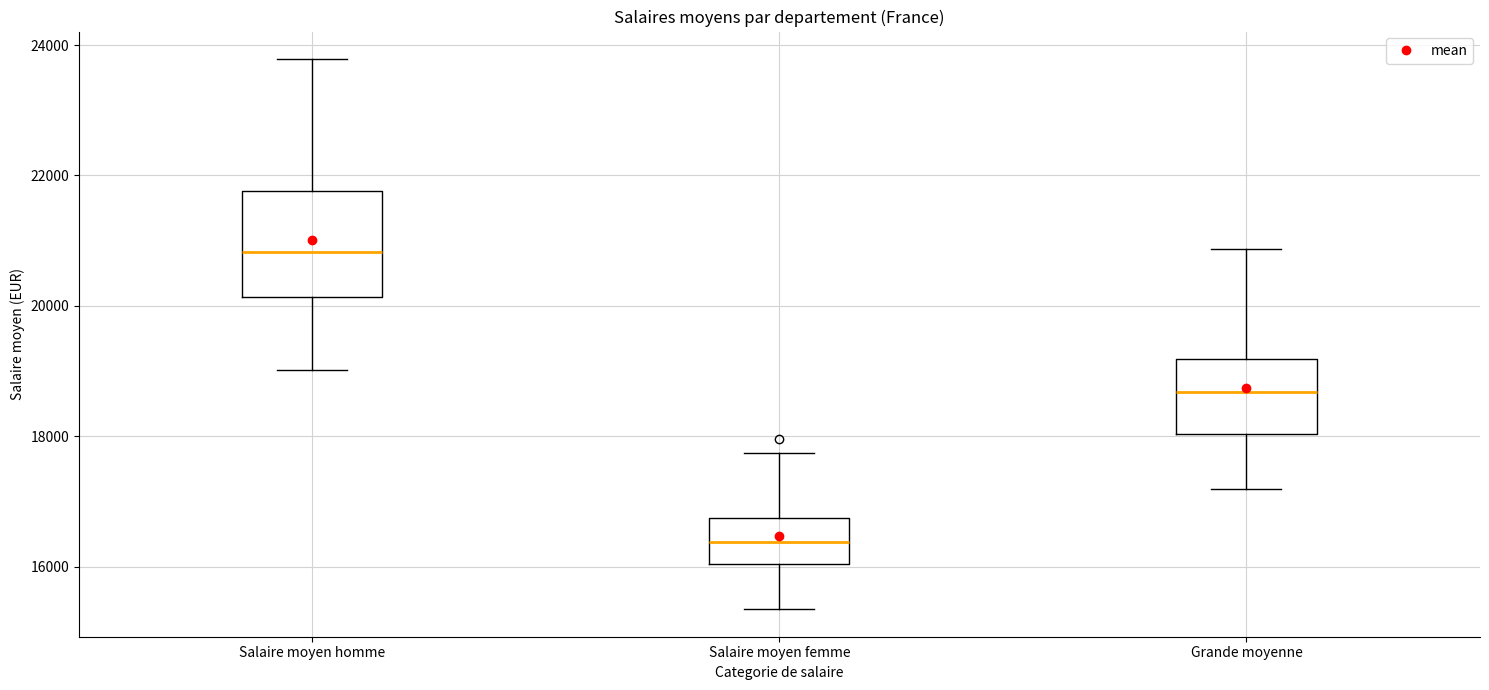

Which box has the lowest median line?

Salaire moyen femme